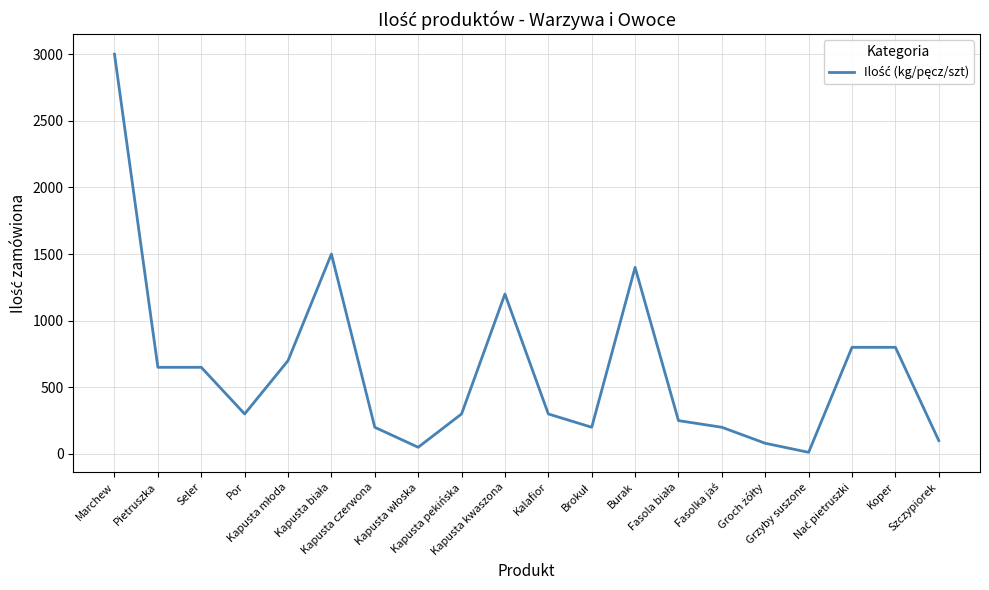

What is the maximum value shown in the chart?

3000